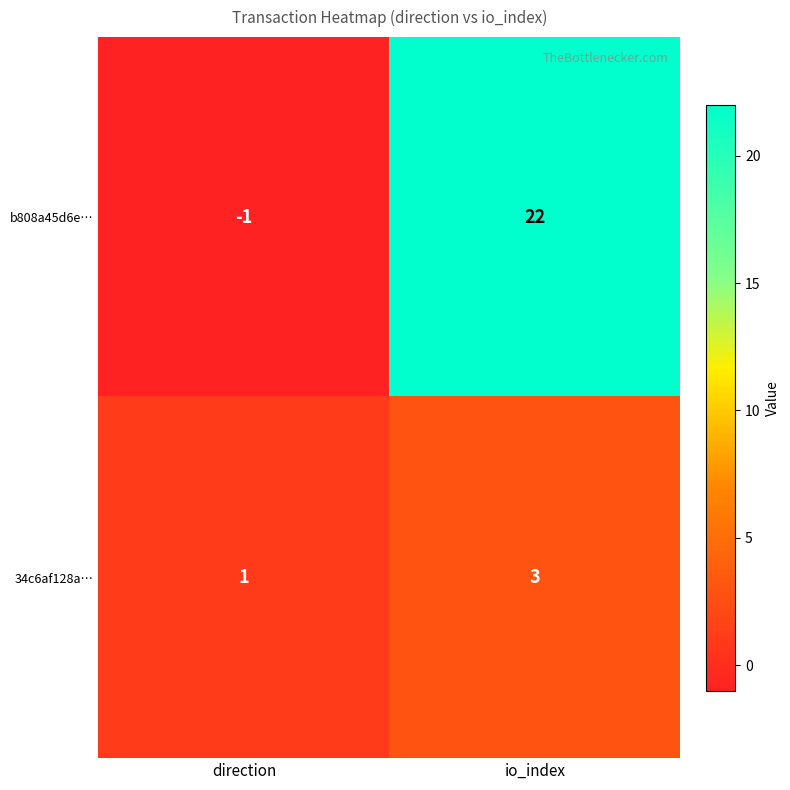

At which category is the sum across all series the highest?

io_index